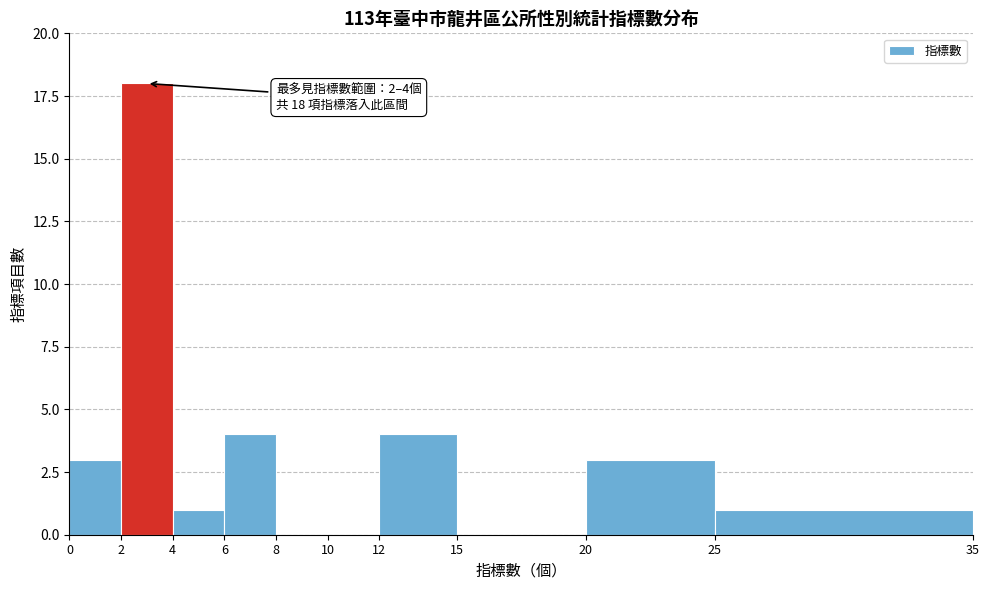

Which range on the x-axis has the tallest bar?

2 to 4